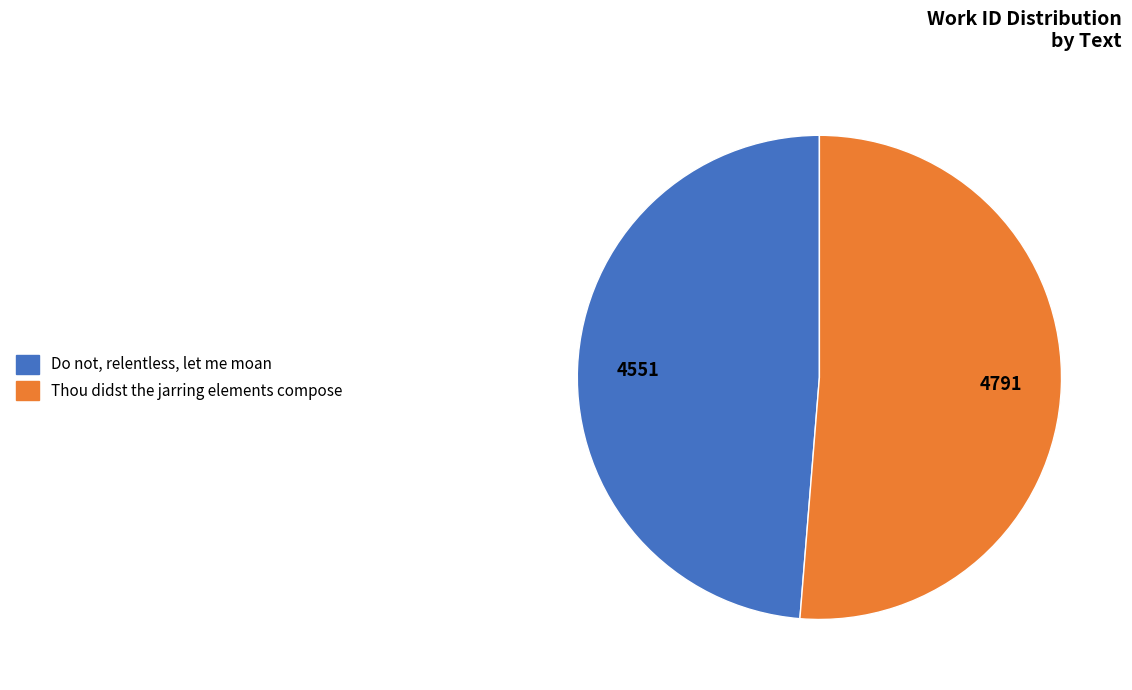

Is it true that Do not, relentless, let me moan is 40% of the pie?

False